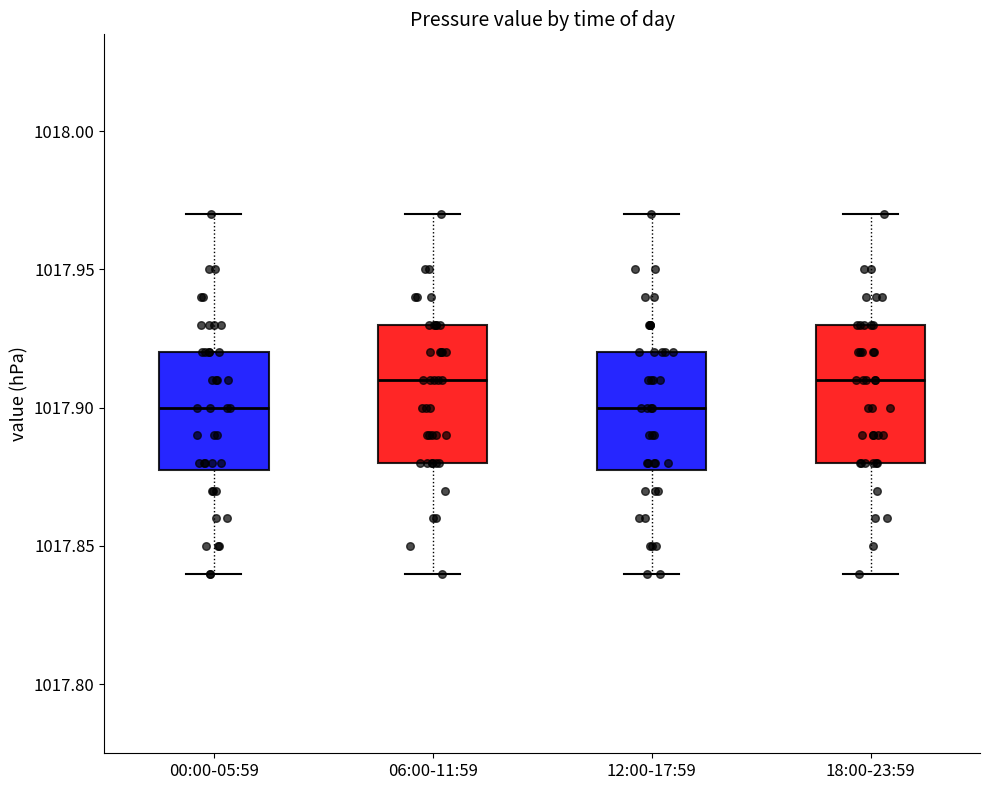

Reading left to right, transcribe this box plot: for each box, give where its median line is, the range the box spans, and where its two whiskers end, as read against the y-axis. The values are not printed on the chart, so give them approximately, as read against the axis.

00:00-05:59: median 1017.90, box 1017.88 to 1017.92, whiskers 1017.84 to 1017.97
06:00-11:59: median 1017.91, box 1017.88 to 1017.93, whiskers 1017.84 to 1017.97
12:00-17:59: median 1017.90, box 1017.88 to 1017.92, whiskers 1017.84 to 1017.97
18:00-23:59: median 1017.91, box 1017.88 to 1017.93, whiskers 1017.84 to 1017.97